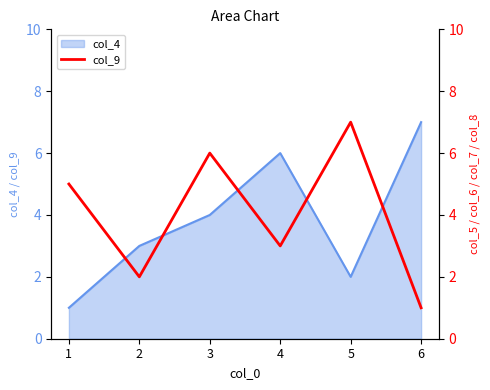

What is the greatest value displayed?

7